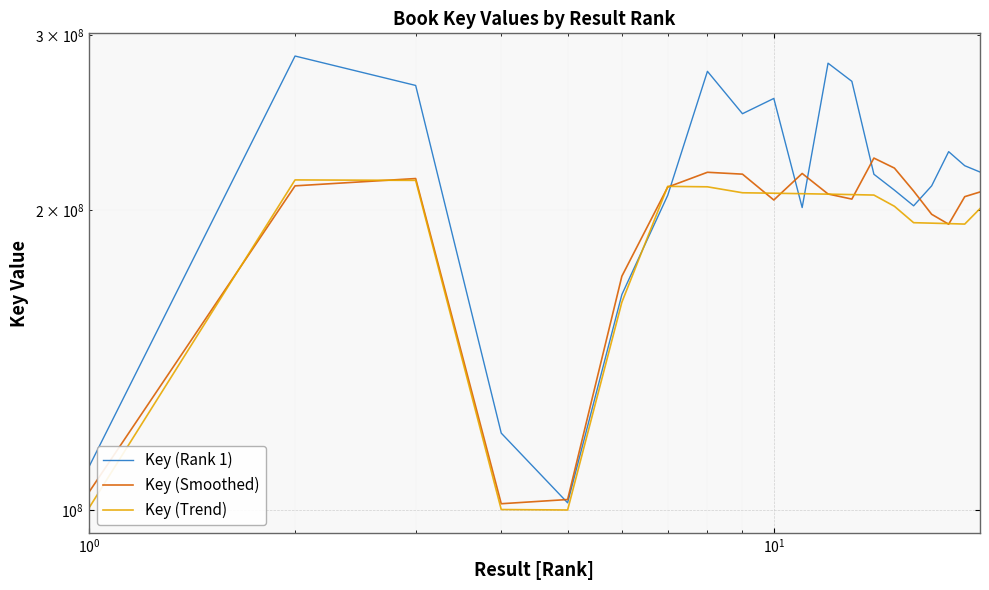

In Key (Smoothed), how many points are higher than both neighbors (excluding endpoints)?

4